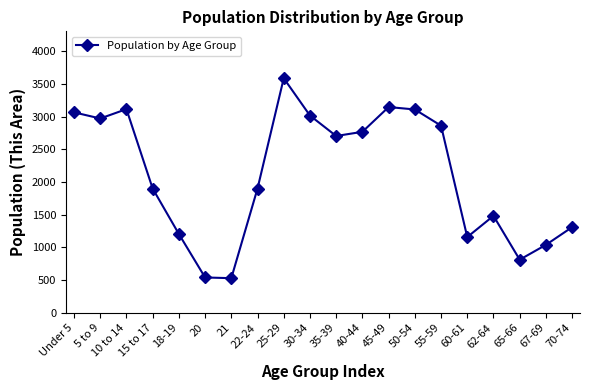

What is the average value?

2112